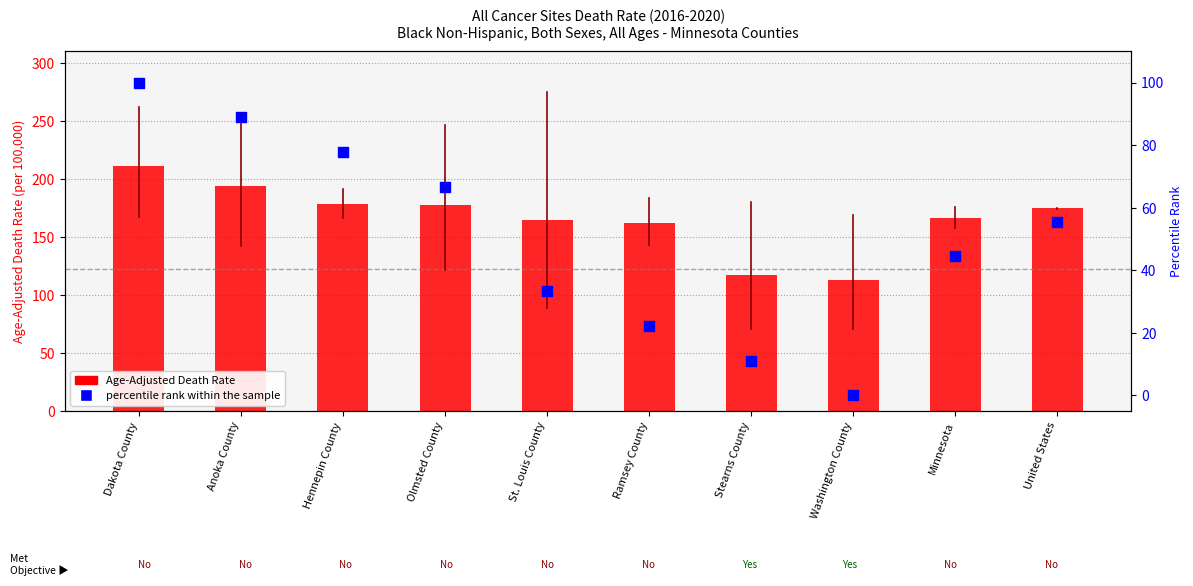

Which series has the largest Y range (max minus min)?

percentile rank within the sample